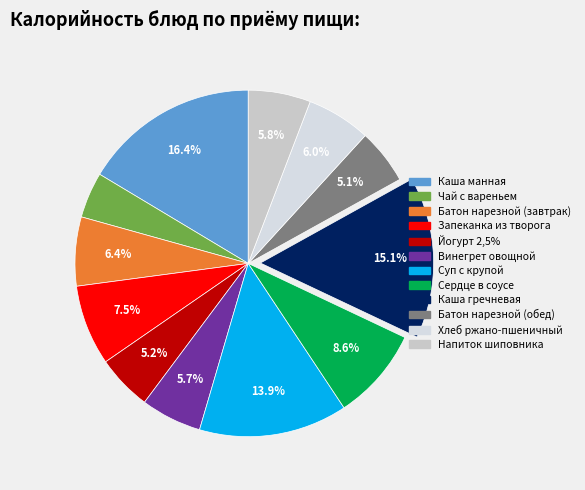

Does any single category account for the majority?

No